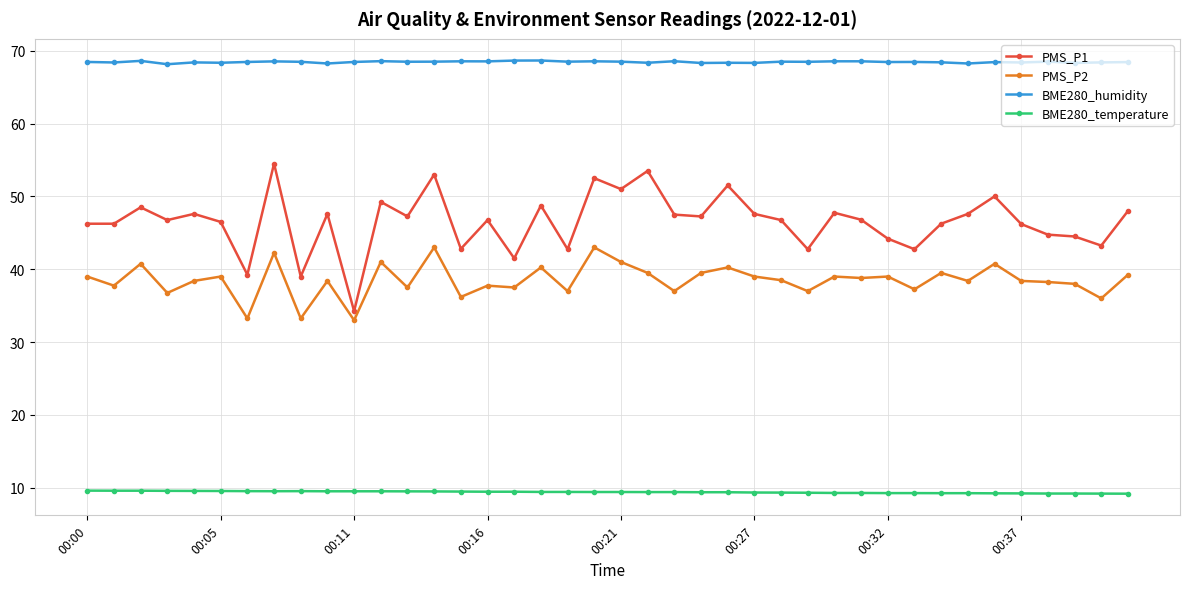

True or false: PMS_P1 and BME280_temperature cross at least once.

False